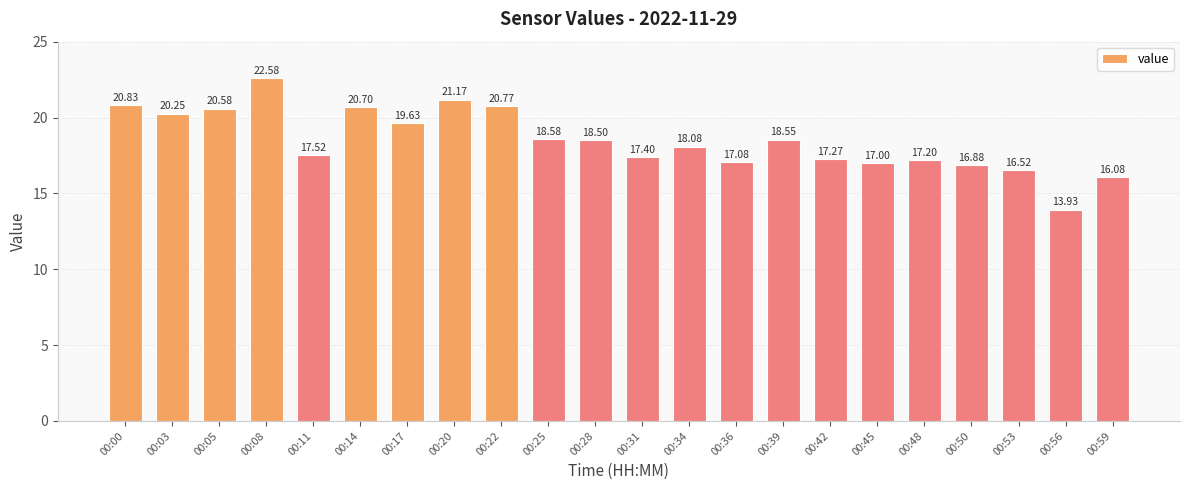

List the labels in order of value, largest first.

00:08, 00:20, 00:00, 00:22, 00:14, 00:05, 00:03, 00:17, 00:25, 00:39, 00:28, 00:34, 00:11, 00:31, 00:42, 00:48, 00:36, 00:45, 00:50, 00:53, 00:59, 00:56